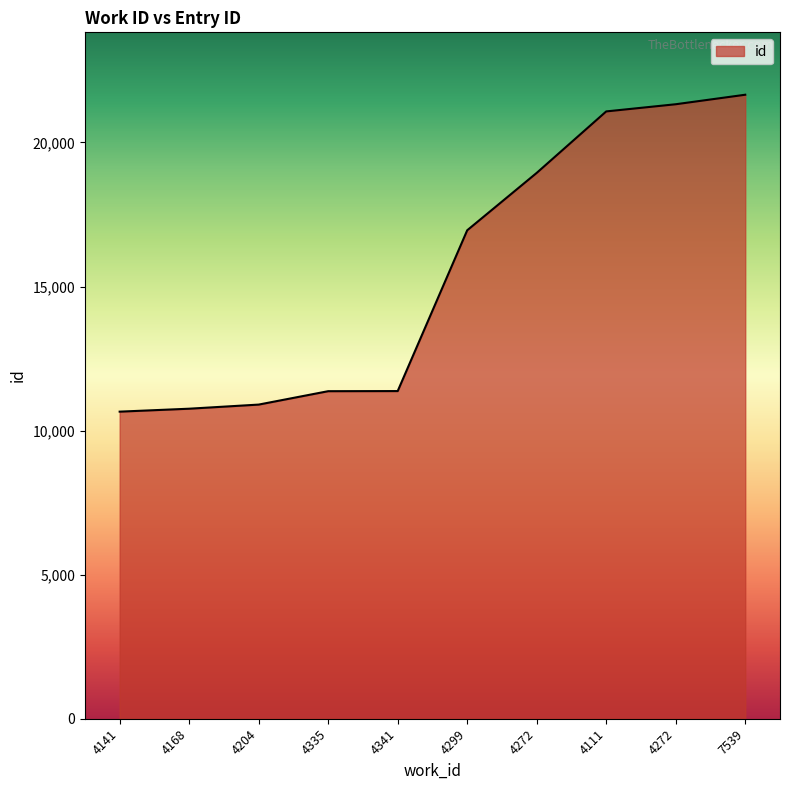

How many lines are shown in the chart?

1